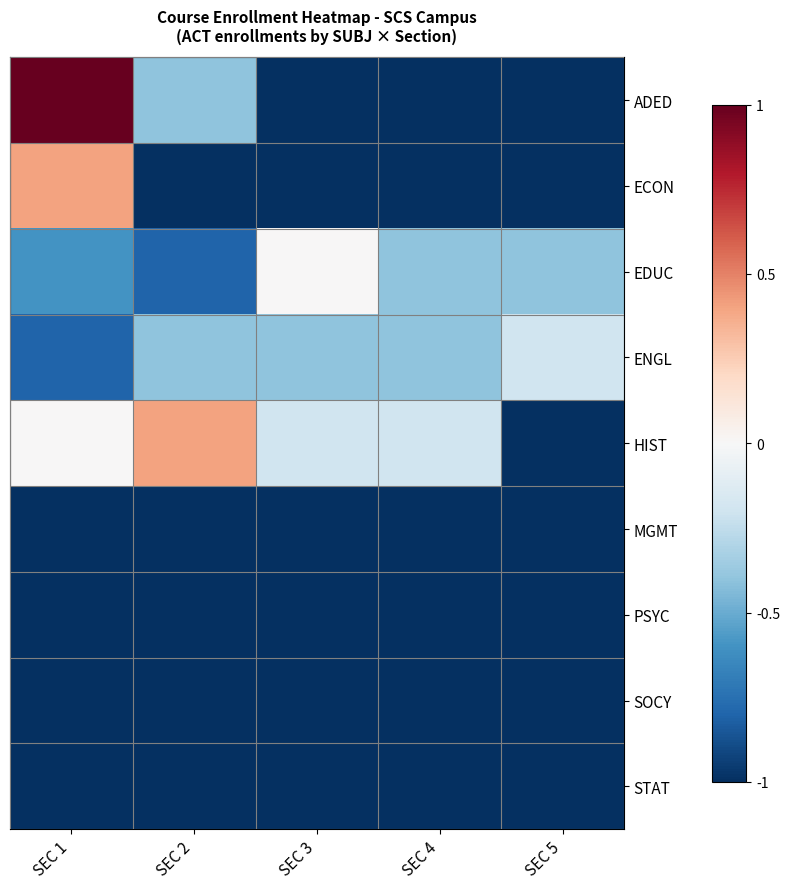

What is the spread (max minus min) of values at SEC 3?

1.0